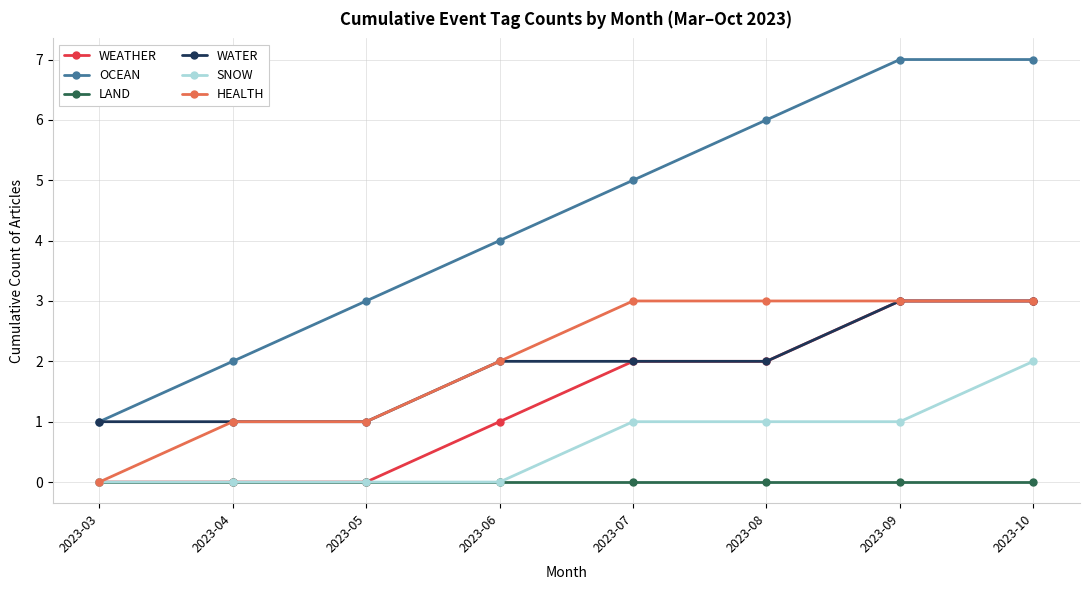

What is the approximate value of HEALTH at 2023-05?

1